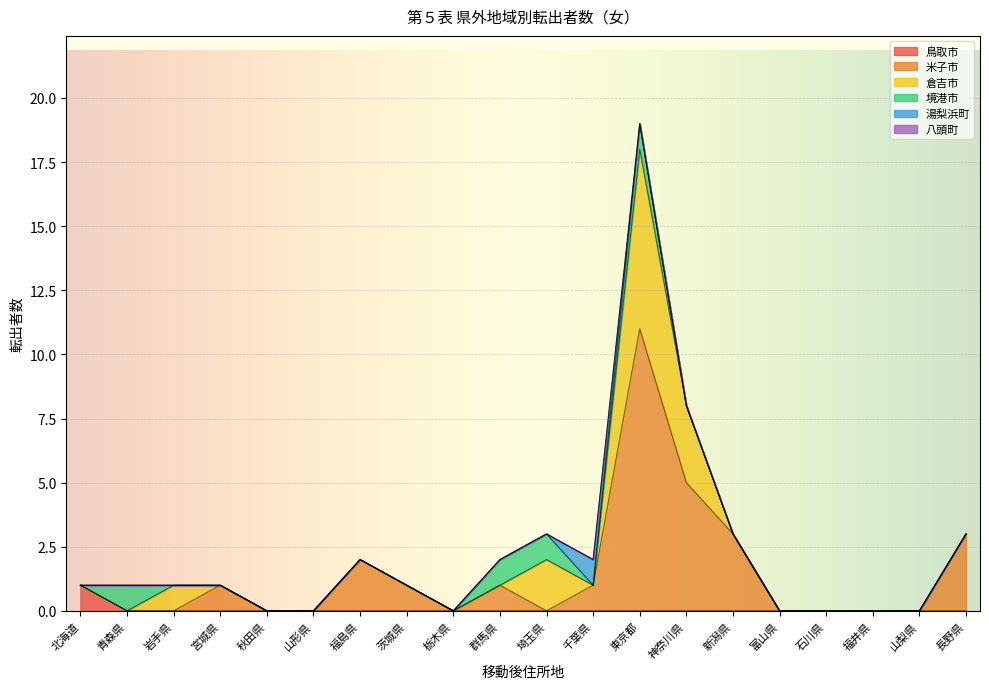

What position from the left is 東京都?

13